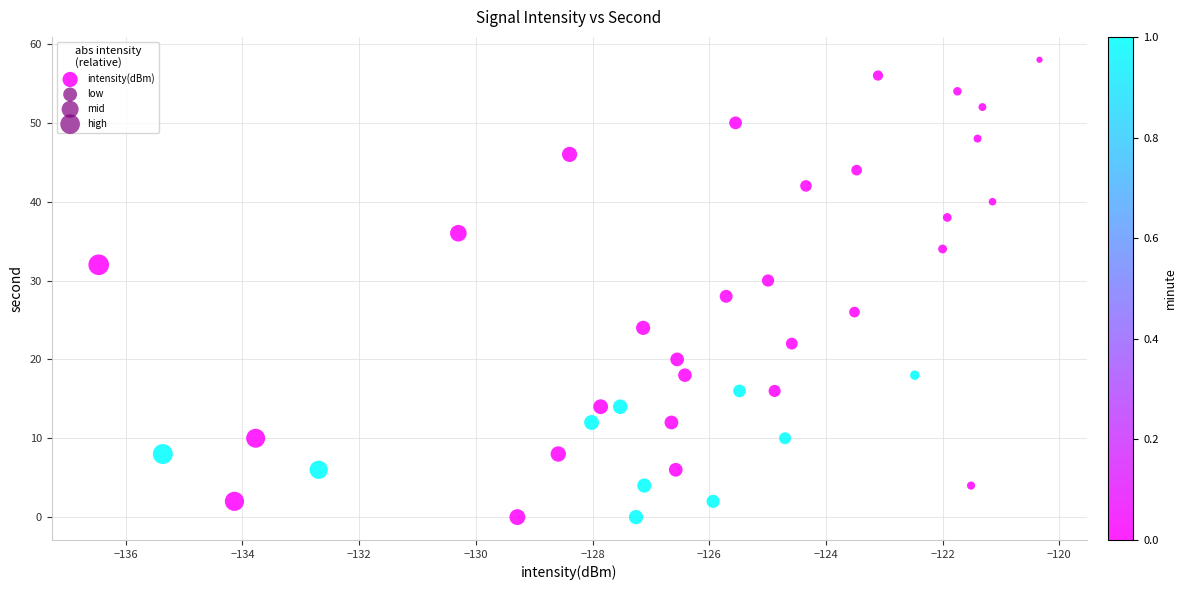

What is the range of Y values (max minus min)?

58